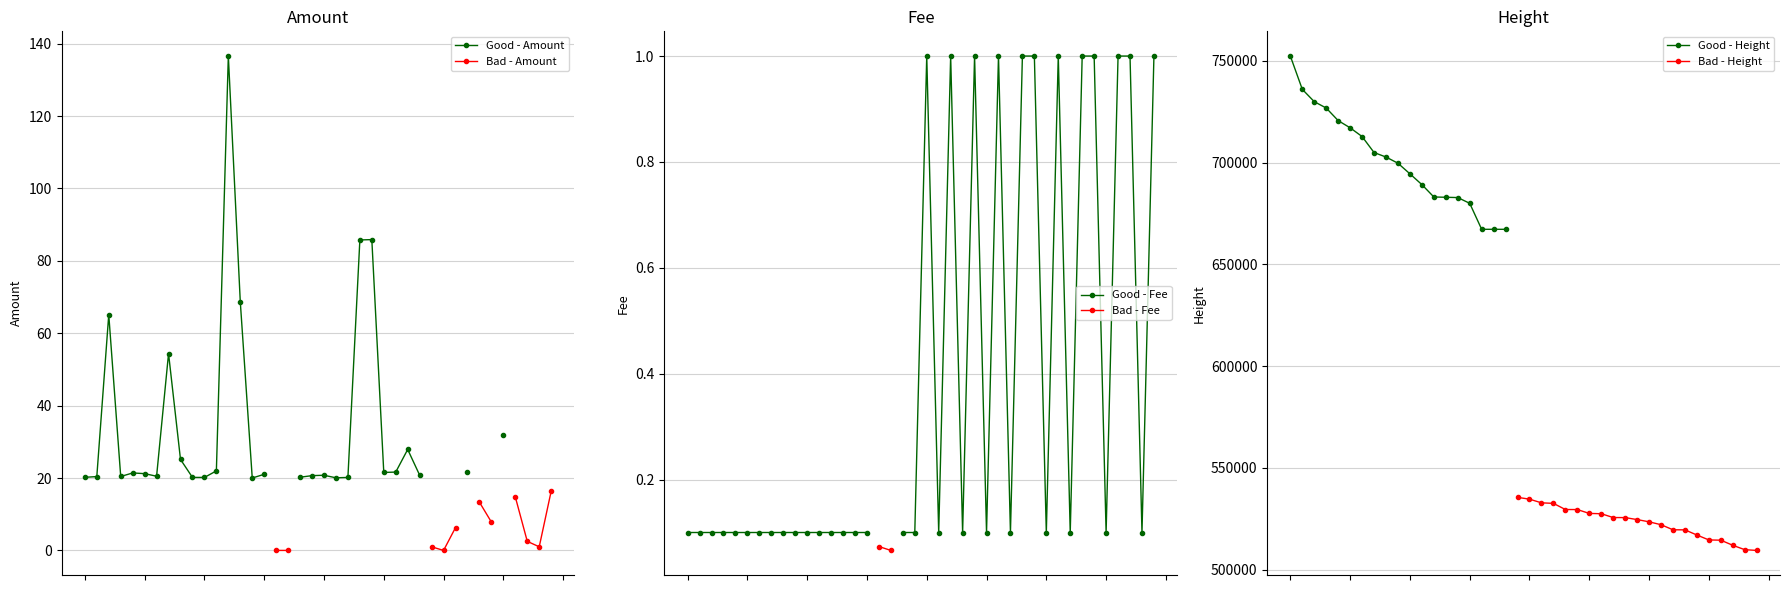

How many distinct data groups are displayed?

6